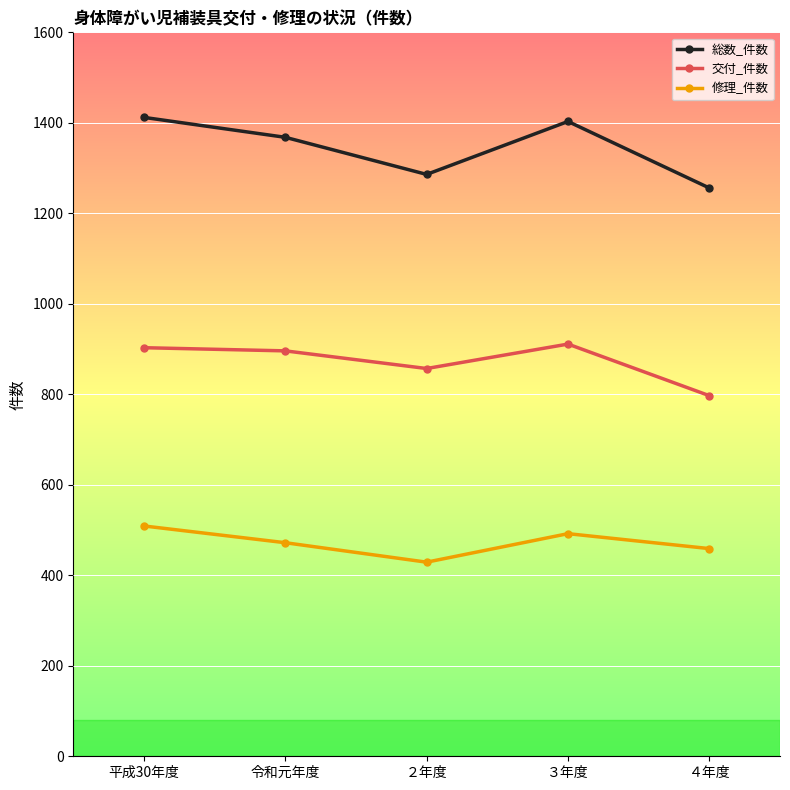

What is the label of the 5th point from the left?

４年度